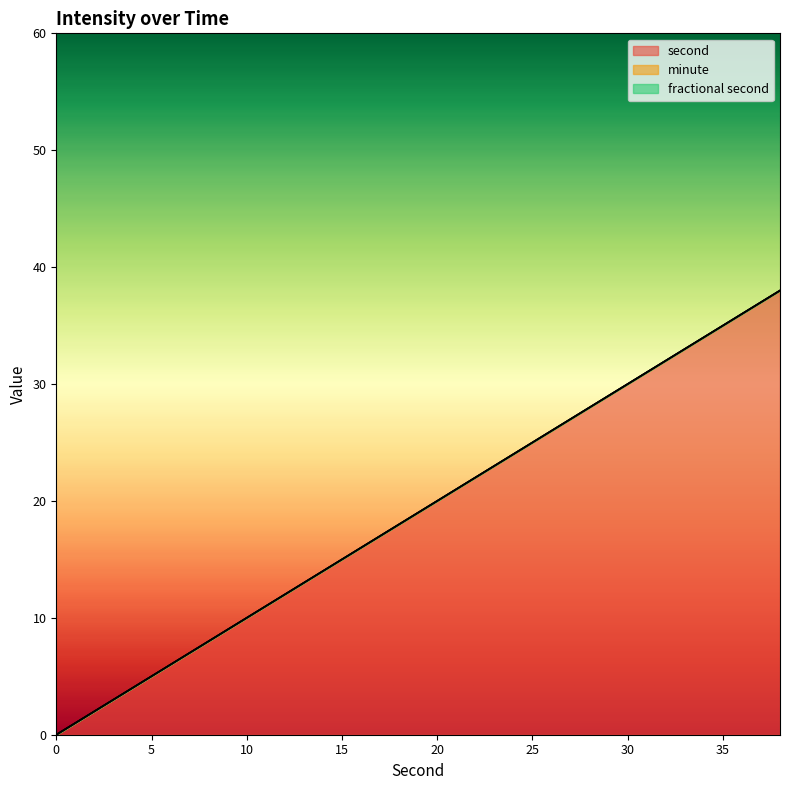

Is it true that fractional second equals 0 at 16?

True